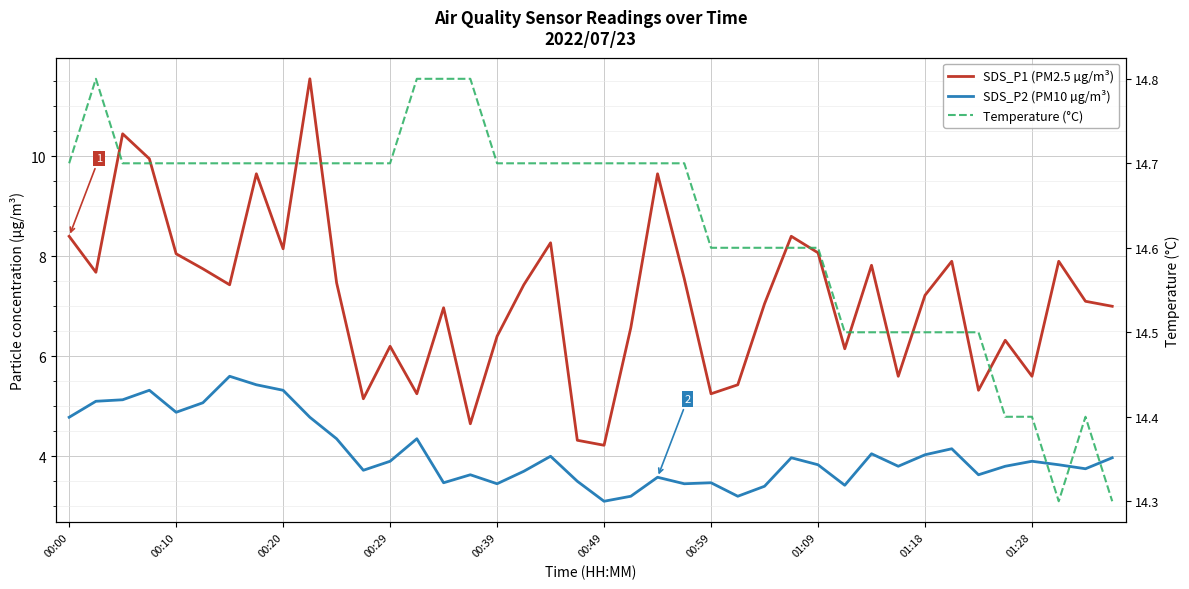

Which series has the largest total across all categories?

Temperature (°C)